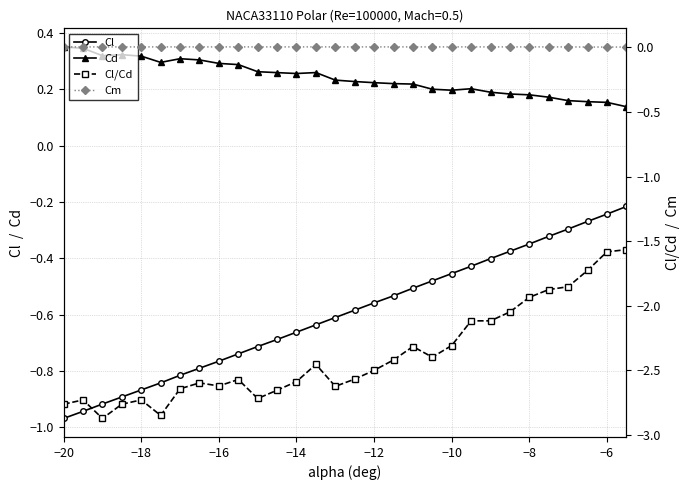

What are all the series names shown in the legend?

Cl, Cd, Cl/Cd, Cm